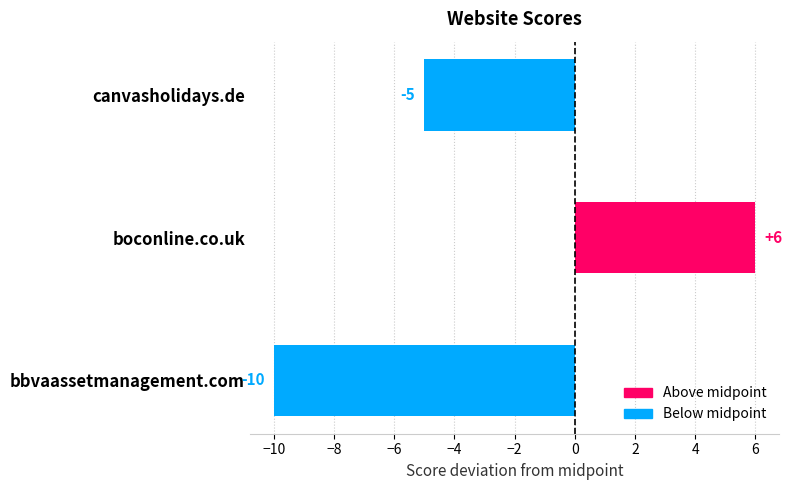

Rank the categories by value from highest to lowest.

boconline.co.uk, canvasholidays.de, bbvaassetmanagement.com